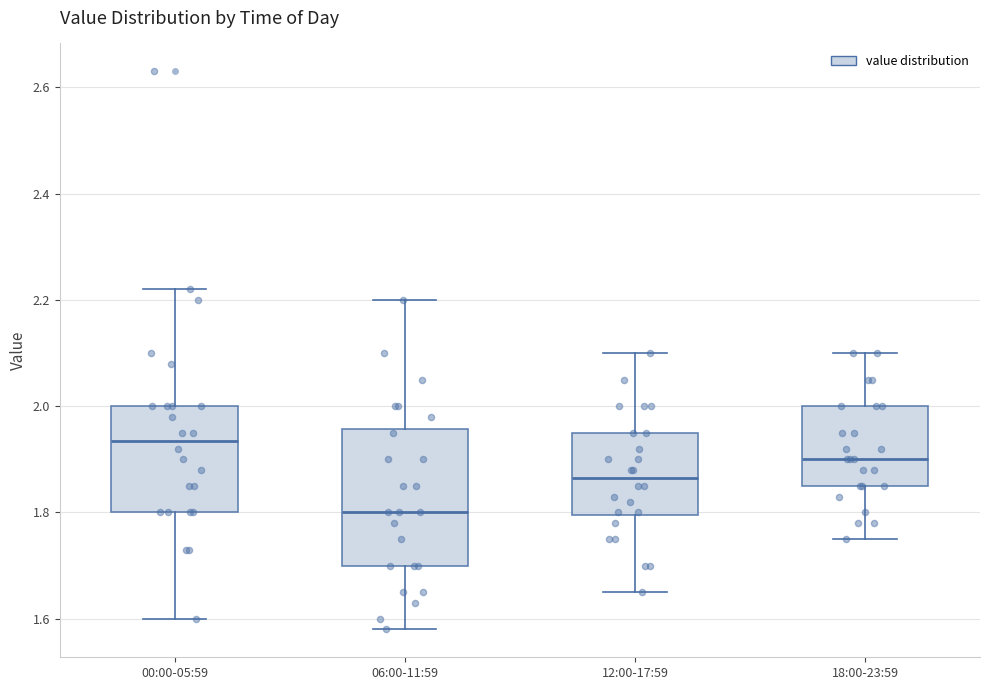

Reading left to right, read every box against the y-axis: the position of its median line, the range the box covers, and the ends of its whiskers. The values are not printed on the chart, so give them approximately, as read against the axis.

00:00-05:59: median 1.94, box 1.80 to 2.00, whiskers 1.60 to 2.22
06:00-11:59: median 1.80, box 1.70 to 1.96, whiskers 1.58 to 2.20
12:00-17:59: median 1.86, box 1.80 to 1.96, whiskers 1.66 to 2.10
18:00-23:59: median 1.90, box 1.86 to 2.00, whiskers 1.76 to 2.10